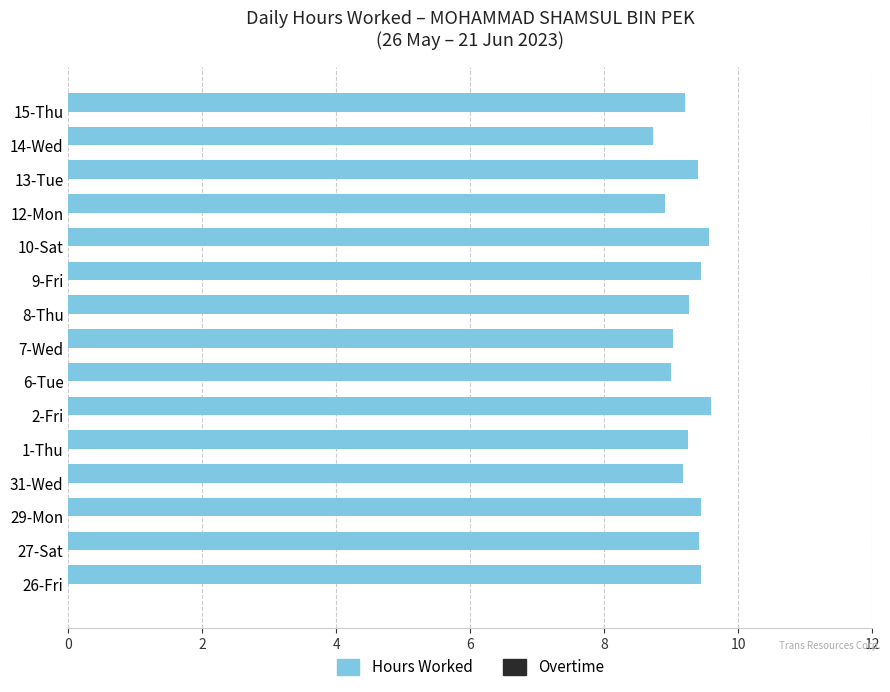

What is the greatest value displayed?

9.6